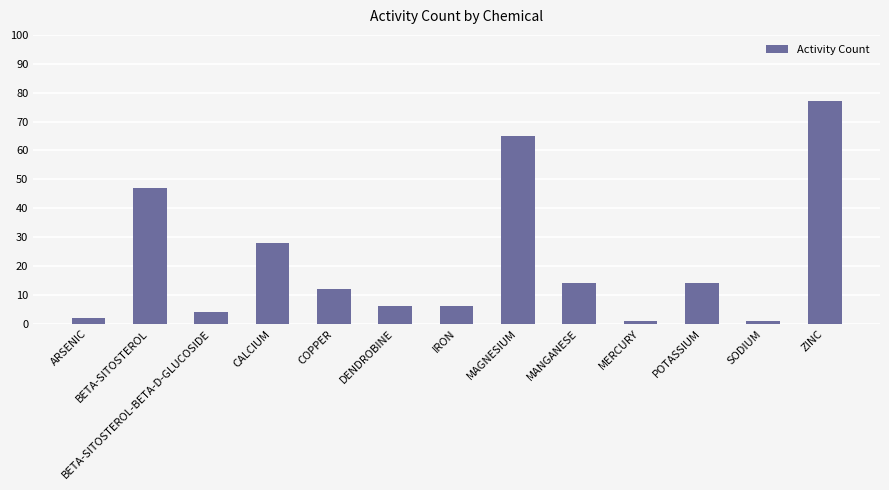

What is the smallest value displayed?

1